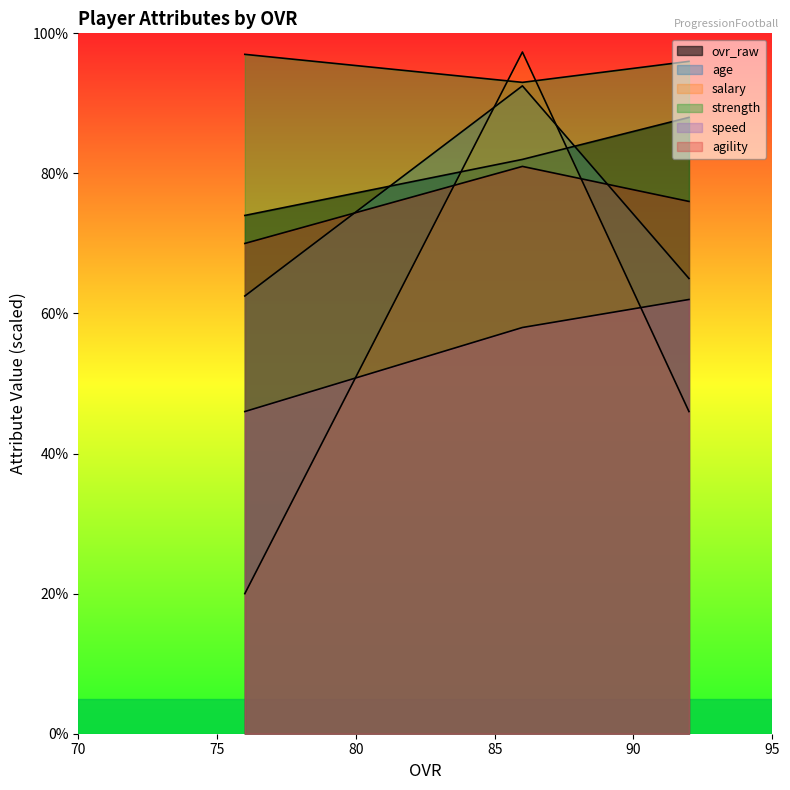

What is the minimum value for age?

25.0